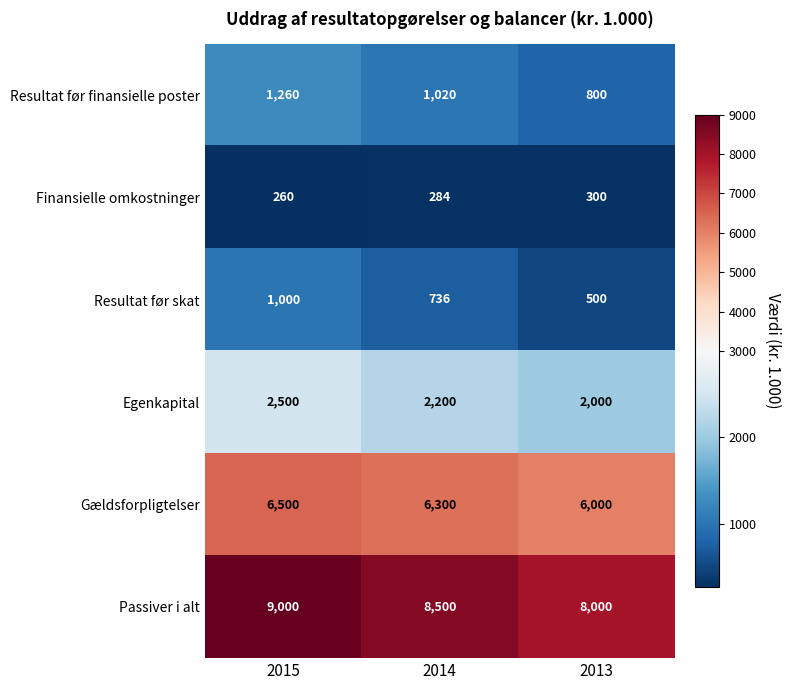

What is the difference between the maximum and minimum values in the Gældsforpligtelser series?

500